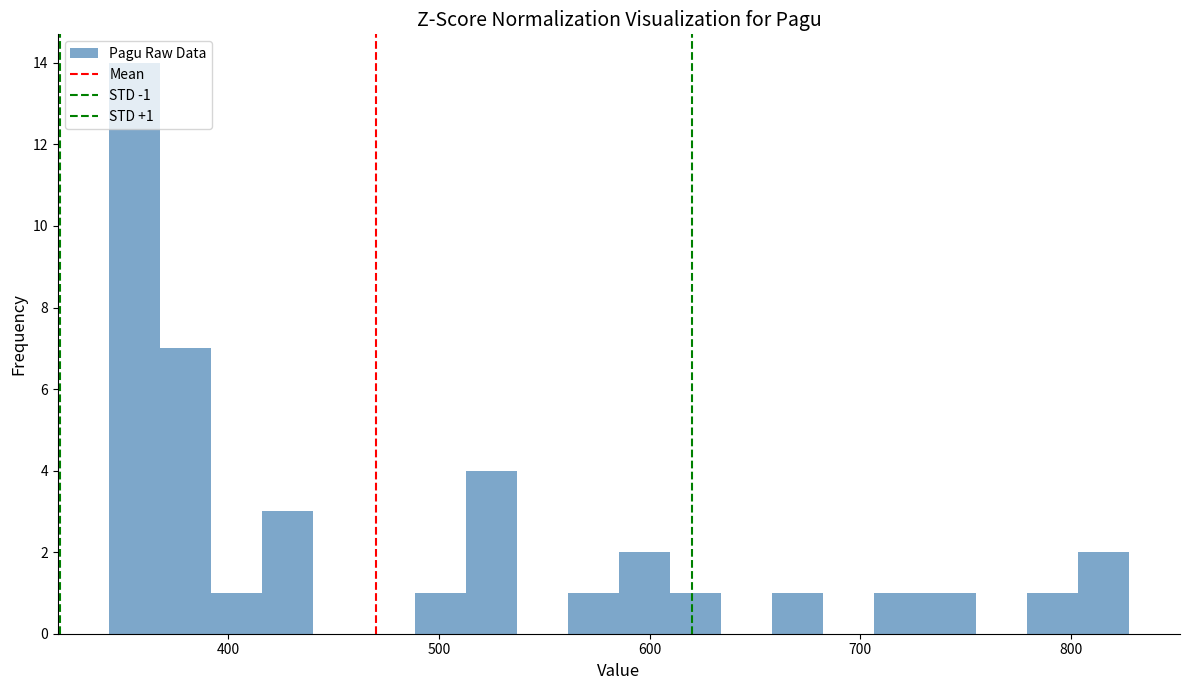

Read against the x-axis, roughly where is the centre of the tallest bar?

360